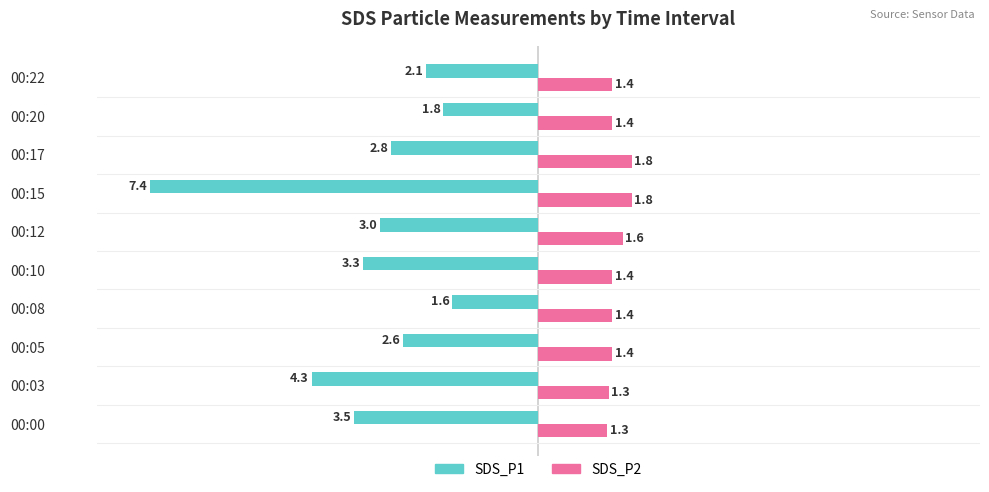

At which category is the sum across all series the highest?

00:08